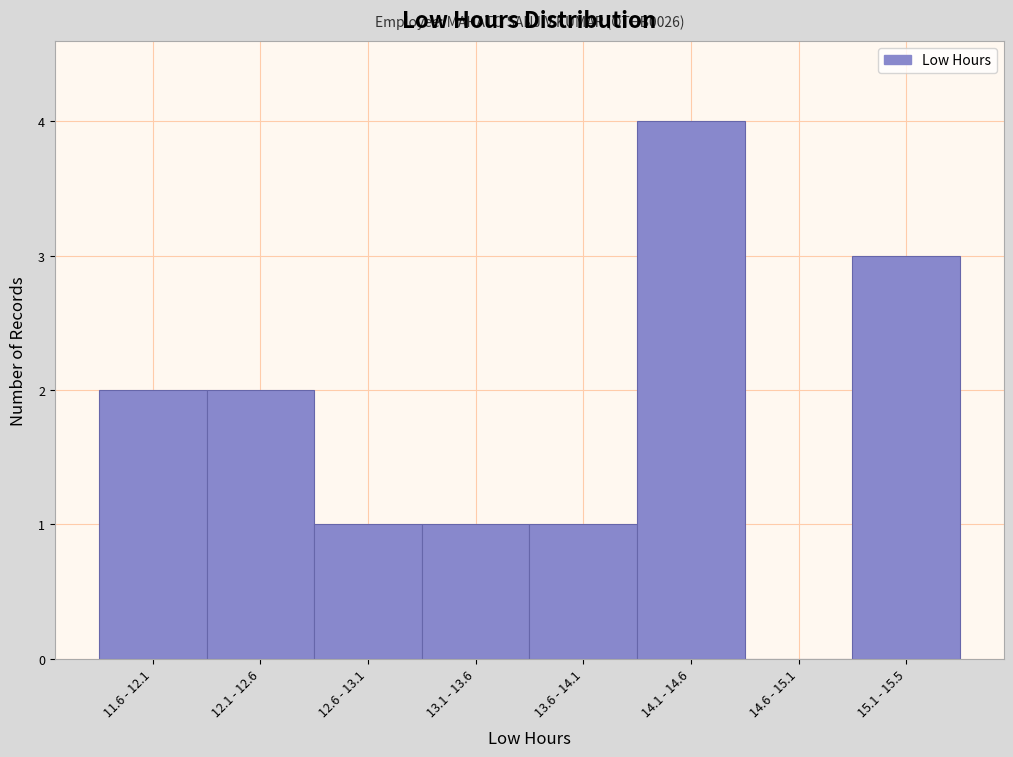

Reading left to right, extract all data points from this chart.

11.6 - 12.1=2	12.1 - 12.6=2	12.6 - 13.1=1	13.1 - 13.6=1	13.6 - 14.1=1	14.1 - 14.6=4	14.6 - 15.1=0	15.1 - 15.5=3